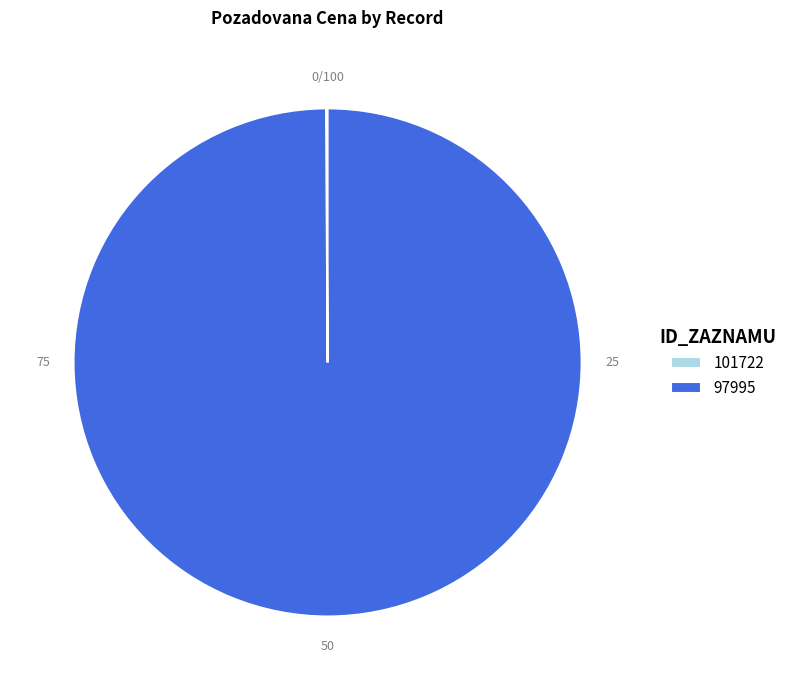

What is the largest slice in the pie chart?

97995